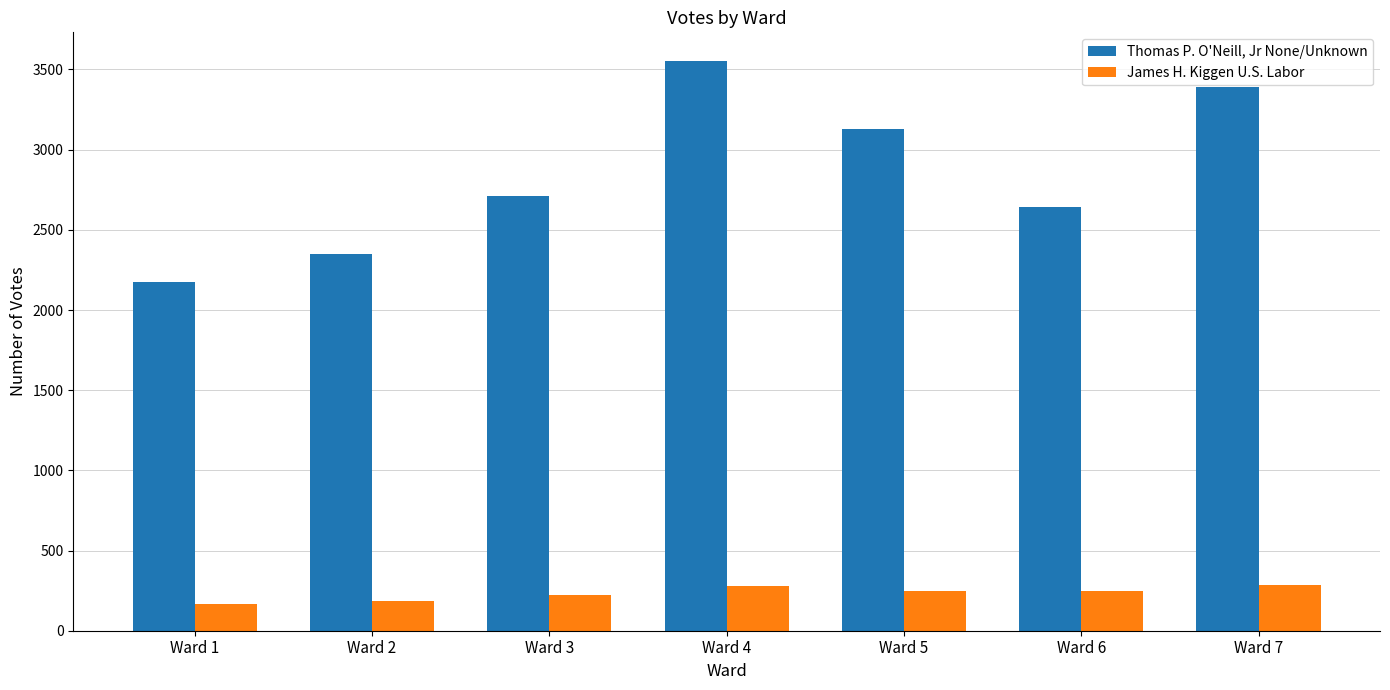

How many groups of bars are there?

7